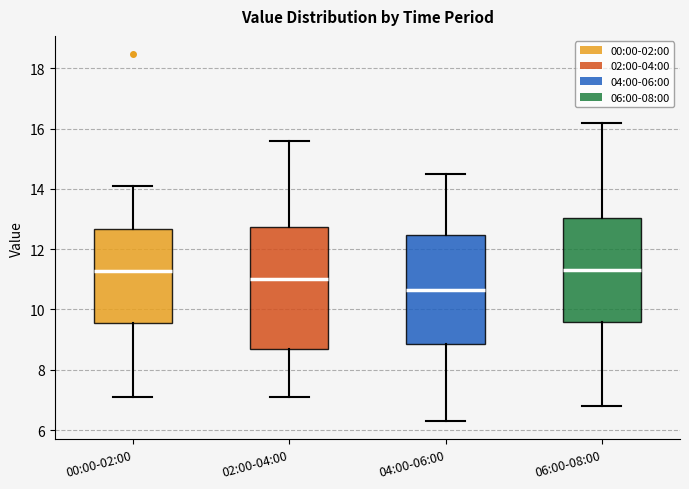

Comparing the boxes themselves (not the whiskers), which one is the tallest?

02:00-04:00